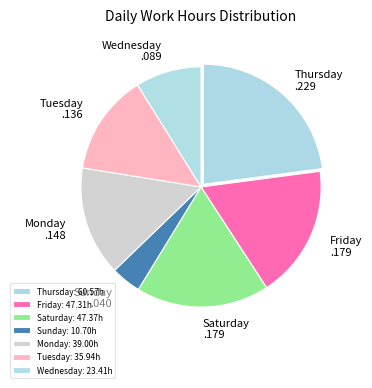

How many segments does this pie chart have?

7